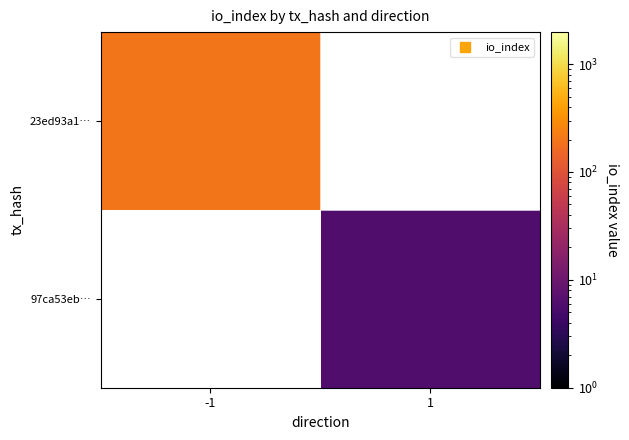

Is the value of 97ca53eb… at 1 greater than the value of 23ed93a1… at -1?

No